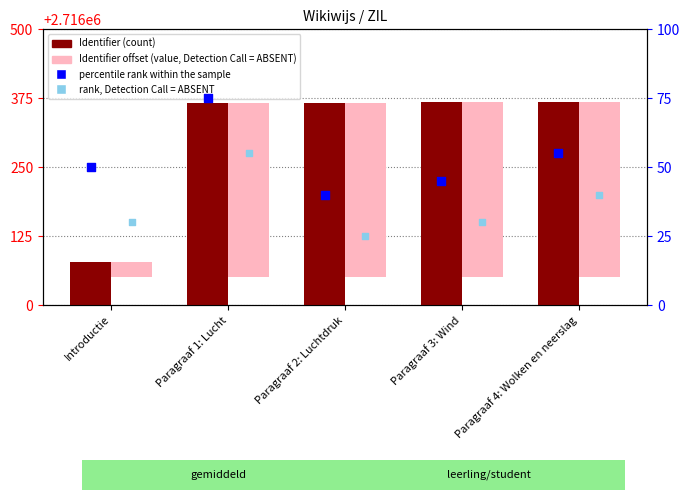

What are all the series names shown in the legend?

Identifier (count), Identifier offset (value, Detection Call = ABSENT), percentile rank within the sample, rank, Detection Call = ABSENT